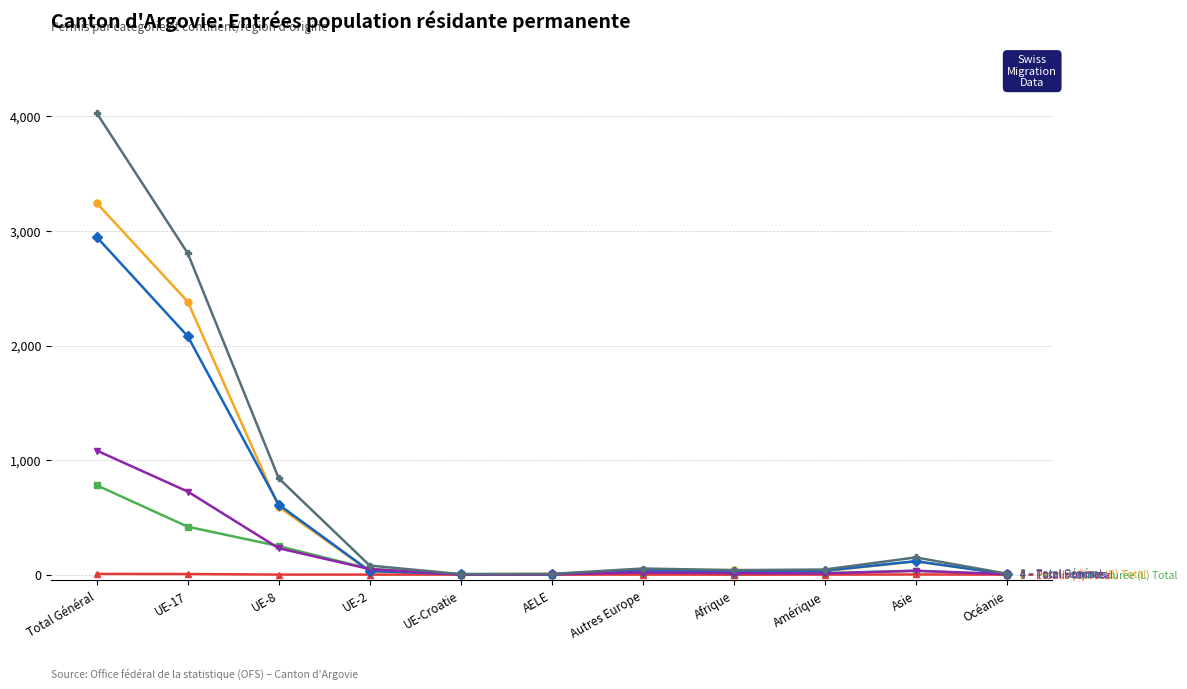

What position from the left is Asie?

10